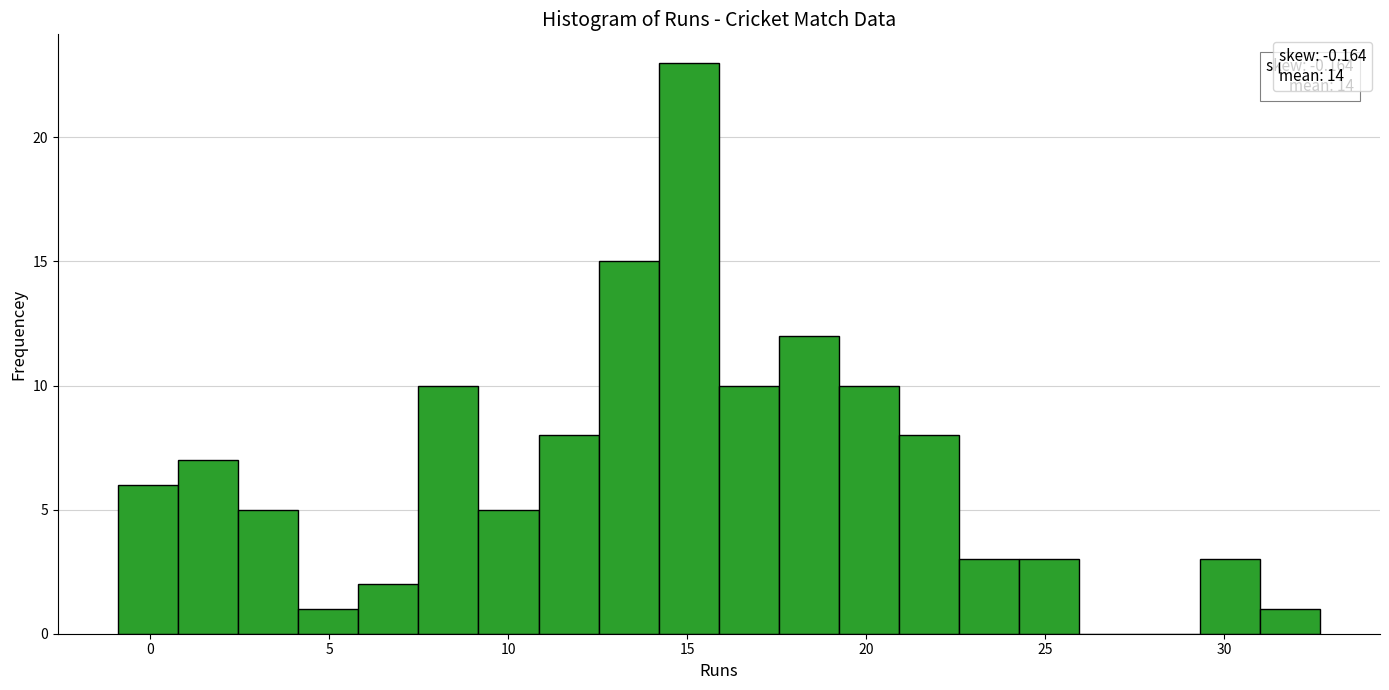

Read against the x-axis, roughly where is the centre of the tallest bar?

15.0